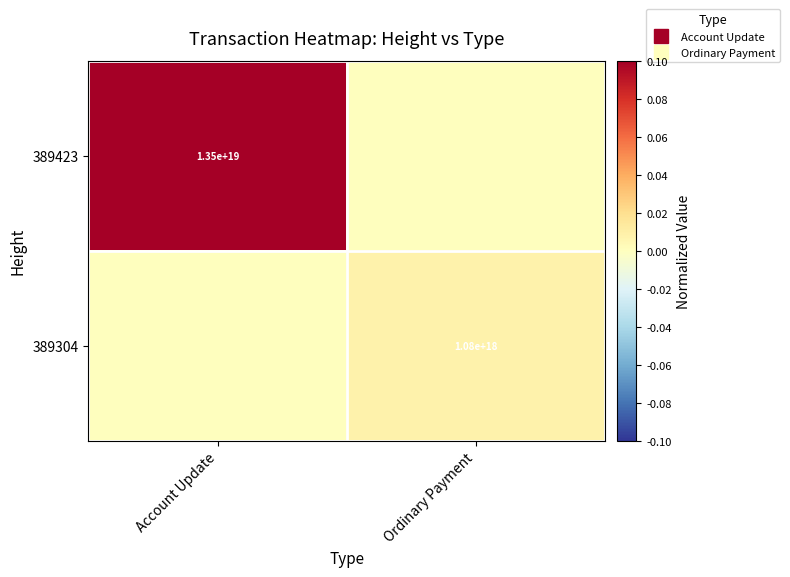

What is the difference between the highest and lowest values at Account Update?

0.1